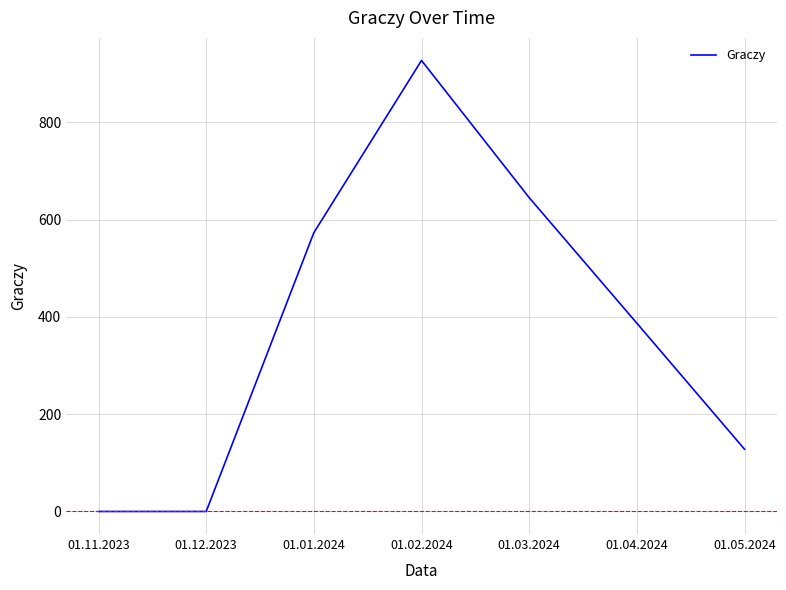

What is the sum of all values?

2660